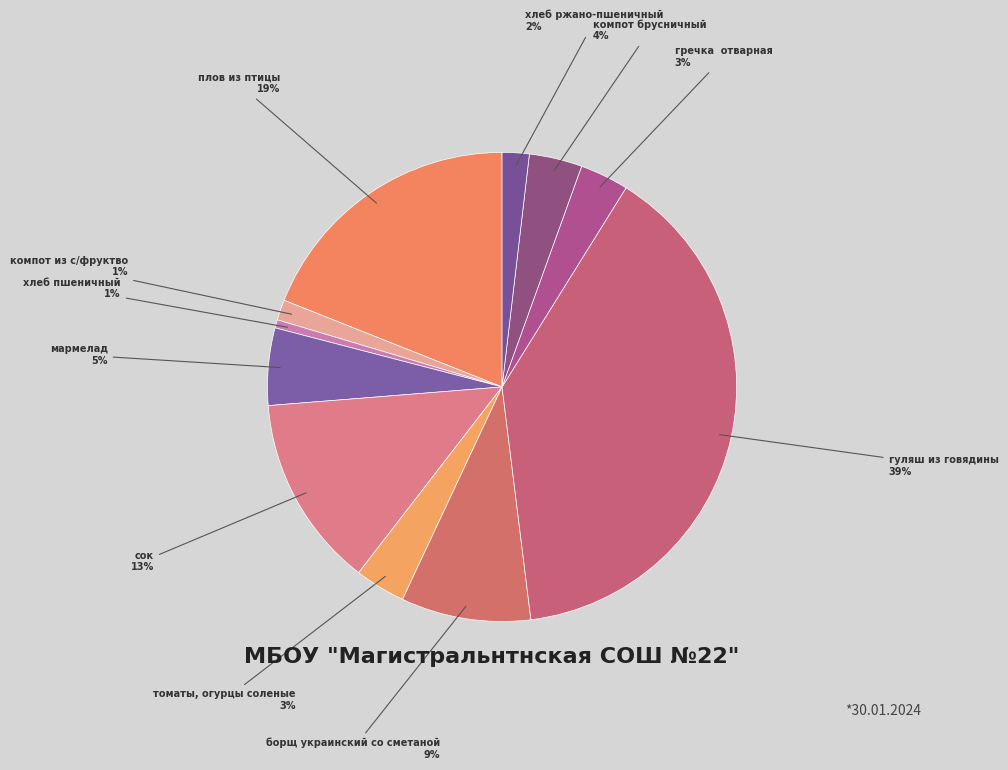

Rank the categories by value from lowest to highest.

хлеб пшеничный, компот из с/фруктво, хлеб ржано-пшеничный, гречка  отварная, томаты, огурцы соленые, компот брусничный, мармелад, борщ украинский со сметаной, сок, плов из птицы, гуляш из говядины